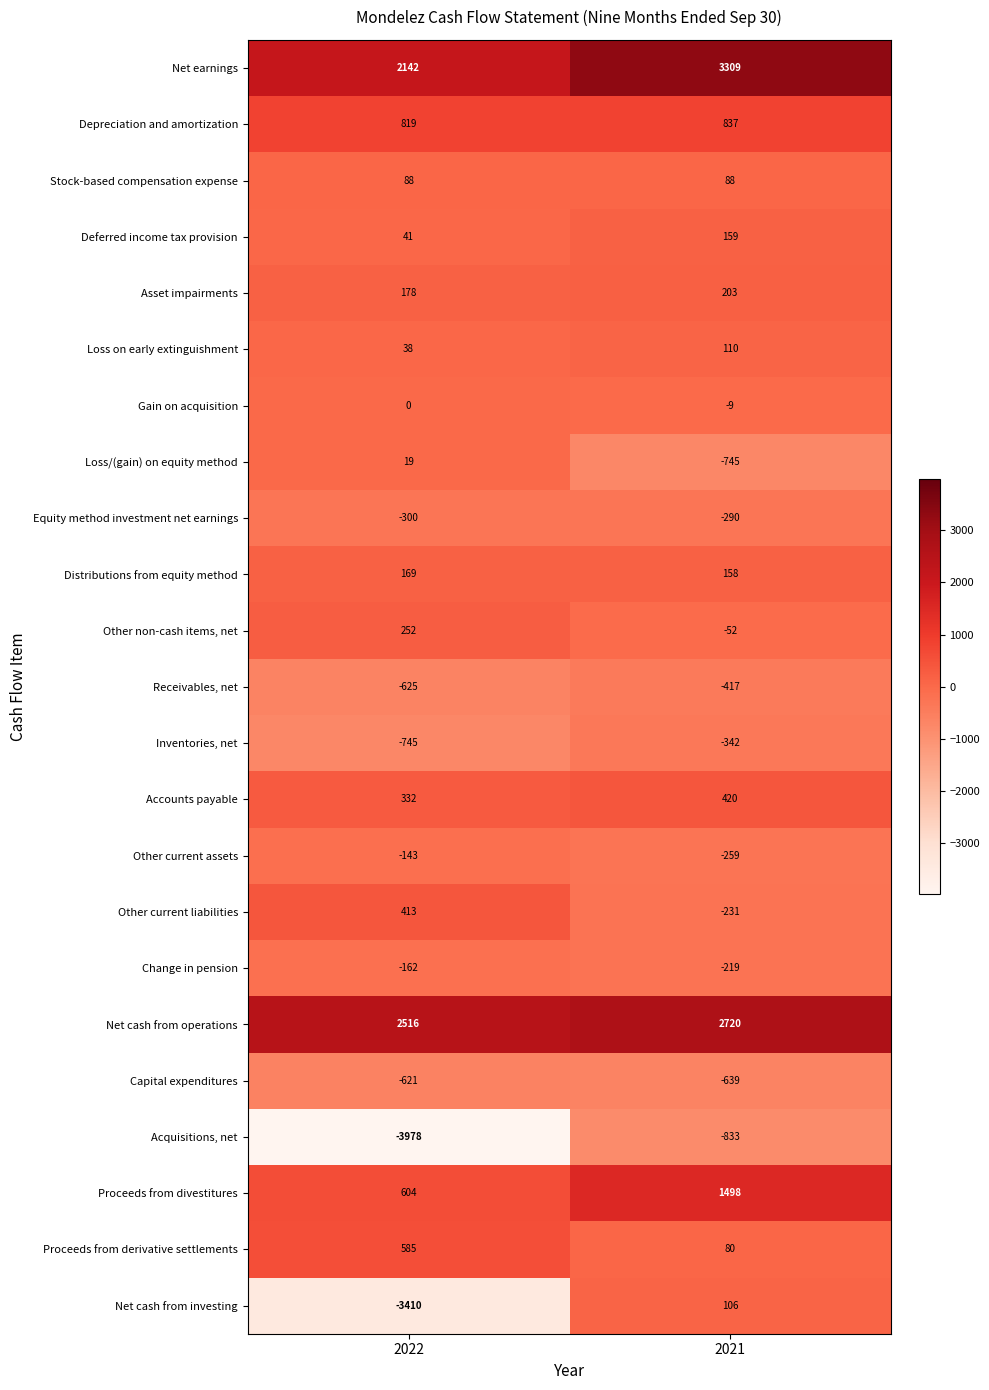

Which series has the largest total across all categories?

Net earnings